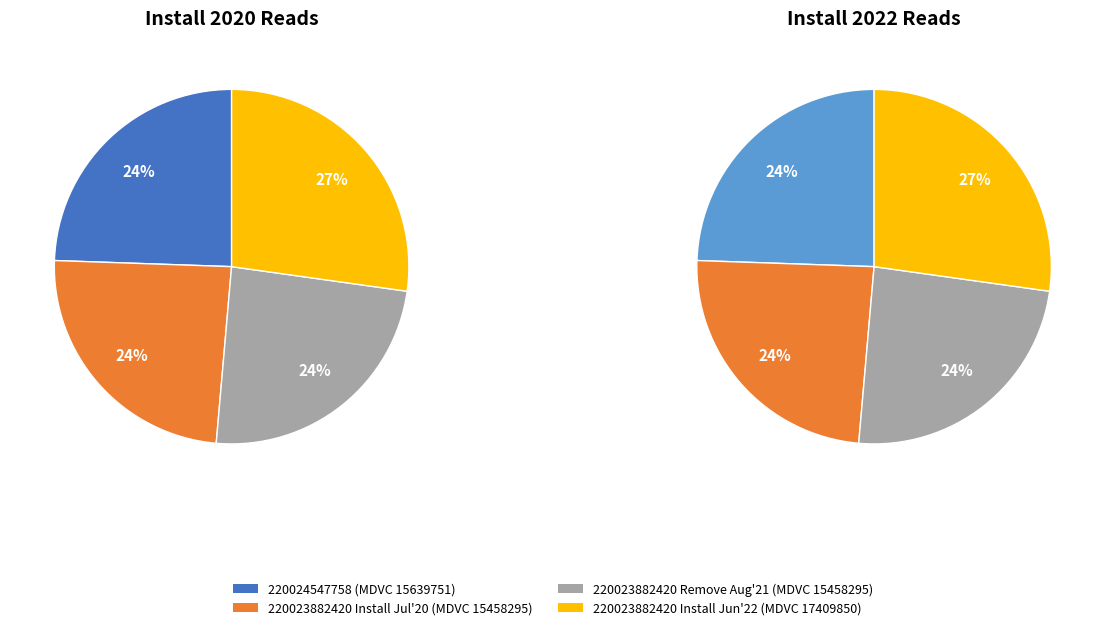

What is the total percentage of 2 and 1?

48.3%